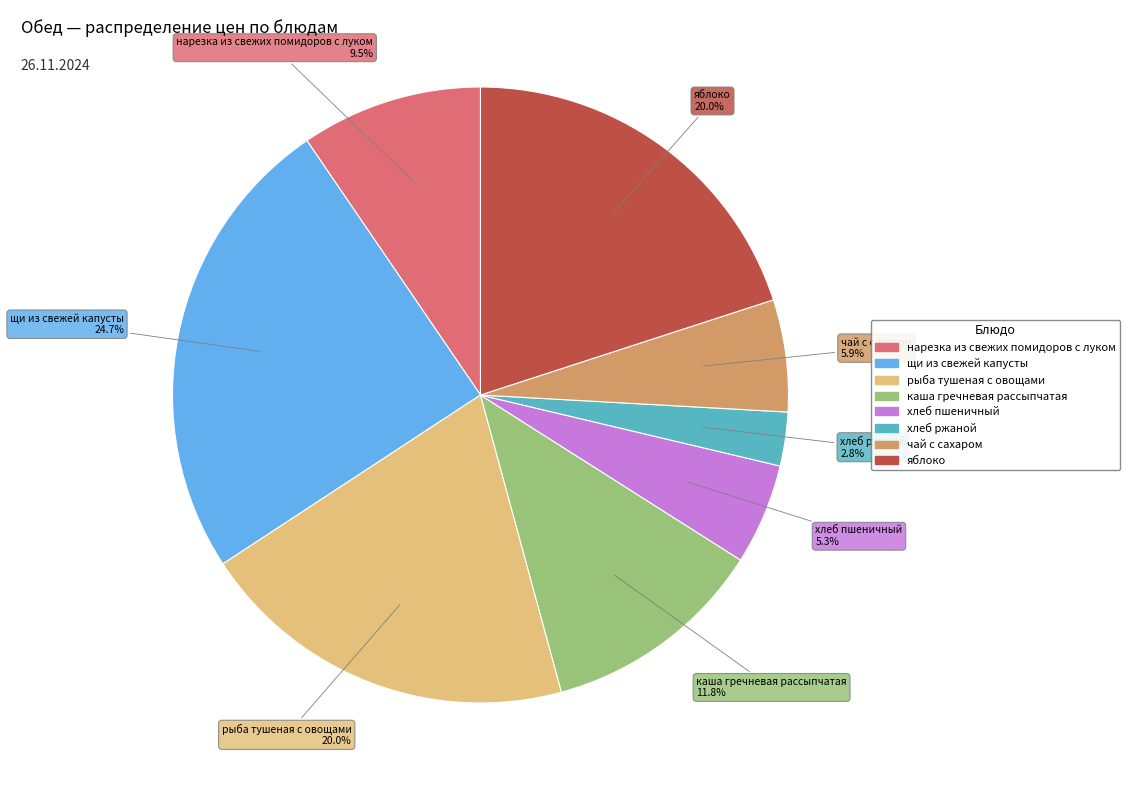

Which slice is the smallest?

хлеб ржаной